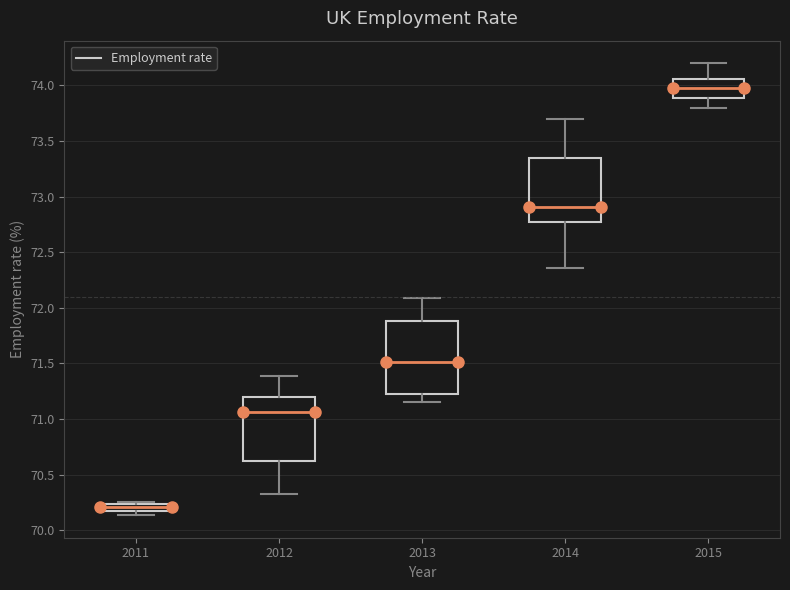

Comparing the boxes themselves (not the whiskers), which one is the tallest?

2013